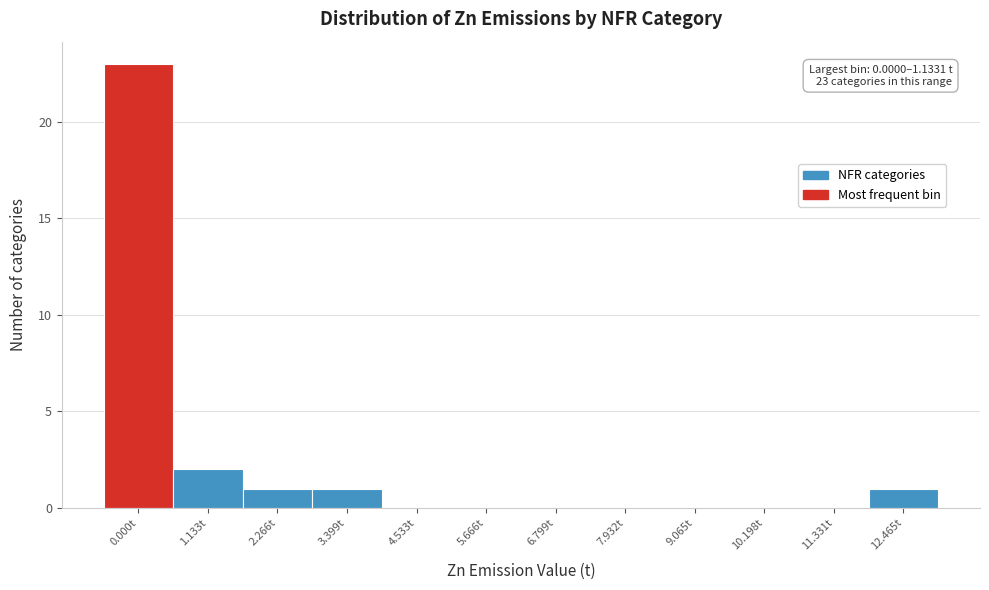

Reading left to right, transcribe all the data shown in this chart.

0.000t=23	1.133t=2	2.266t=1	3.399t=1	4.533t=0	5.666t=0	6.799t=0	7.932t=0	9.065t=0	10.198t=0	11.331t=0	12.465t=1